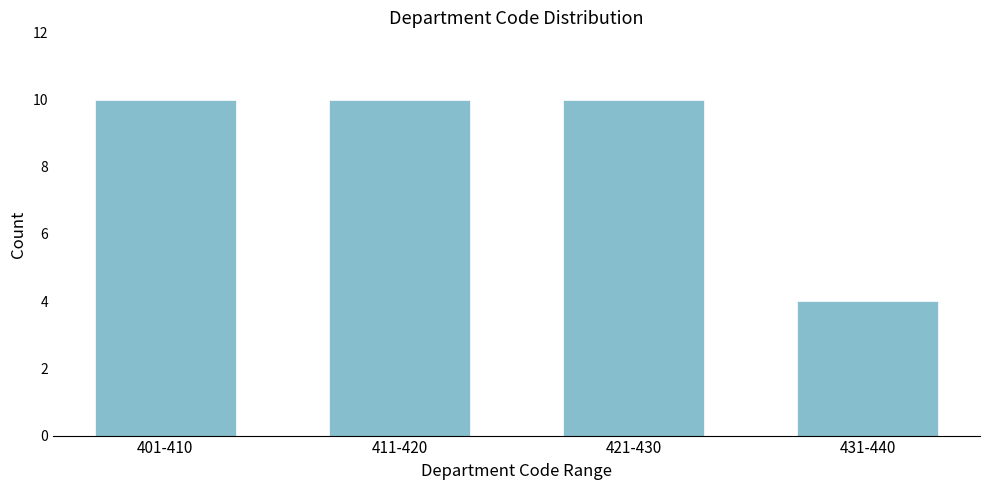

Reading left to right, transcribe all the data shown in this chart.

401-410=10	411-420=10	421-430=10	431-440=4